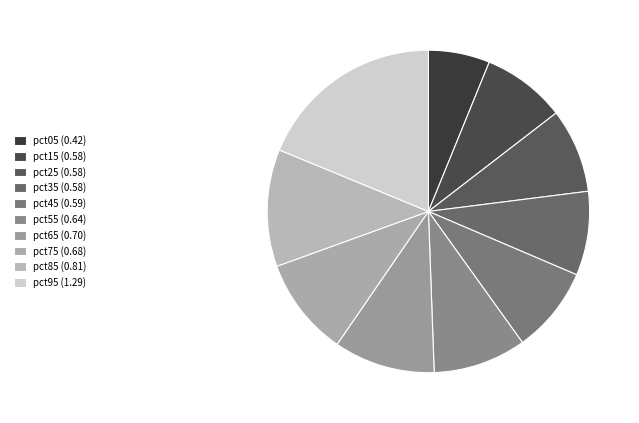

Is it true that pct25 is 8% of the pie?

True